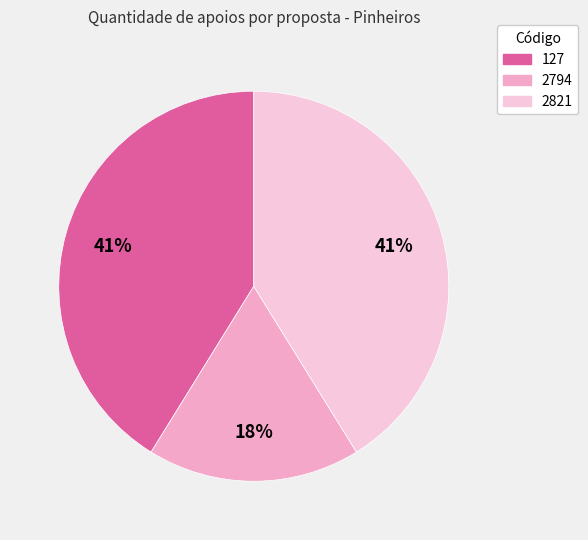

Which category has the biggest portion of the pie?

127